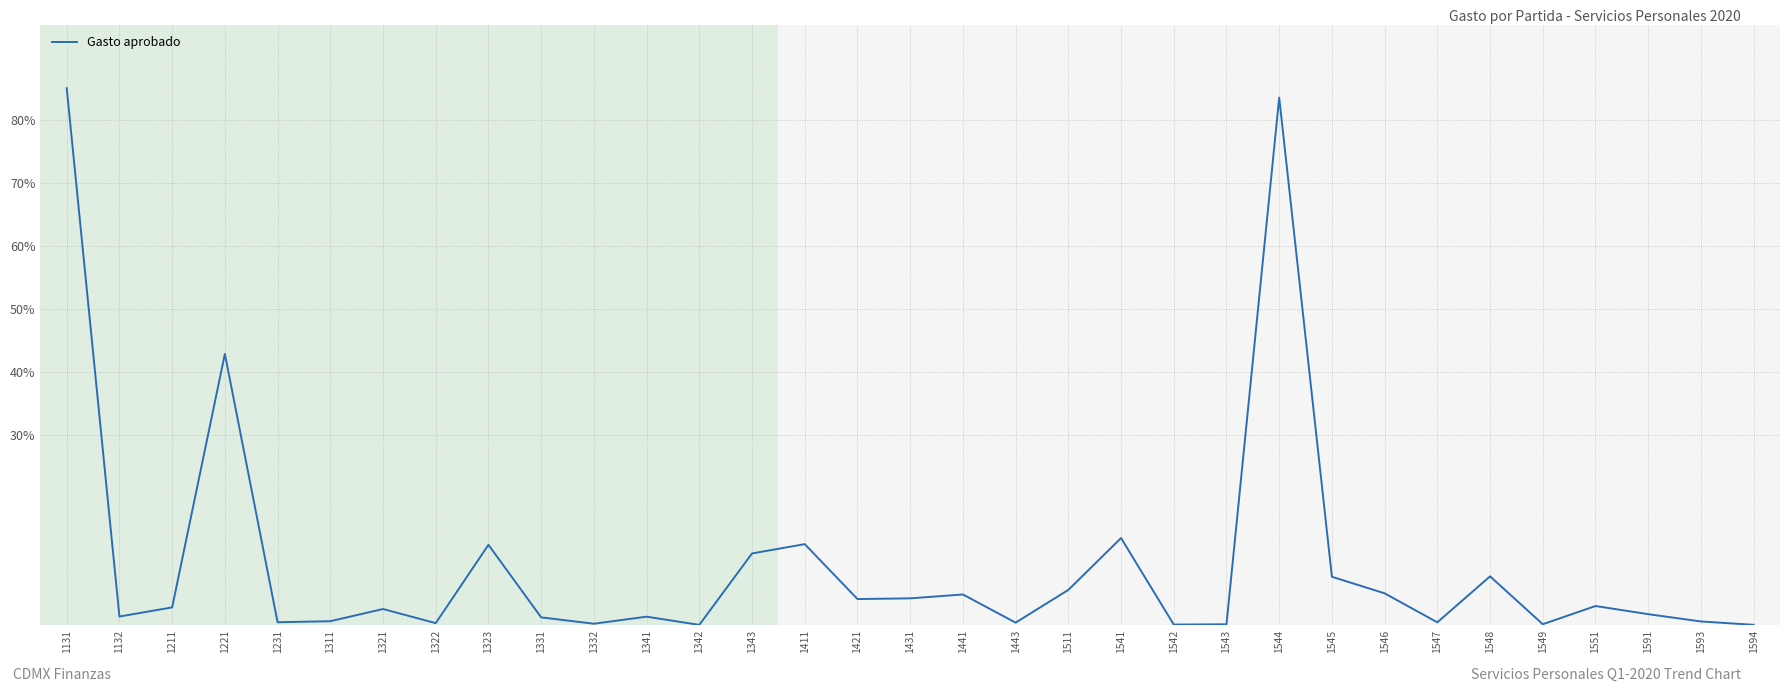

What is the maximum value shown in the chart?

85.0